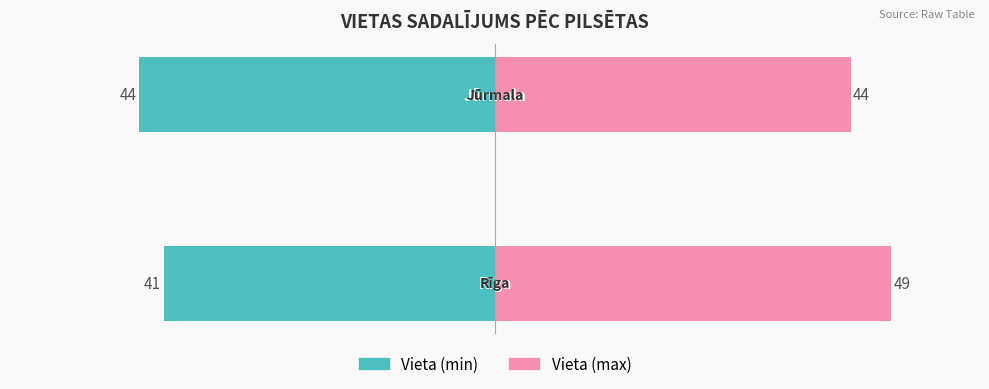

Which series has the largest total across all categories?

Vieta (max)